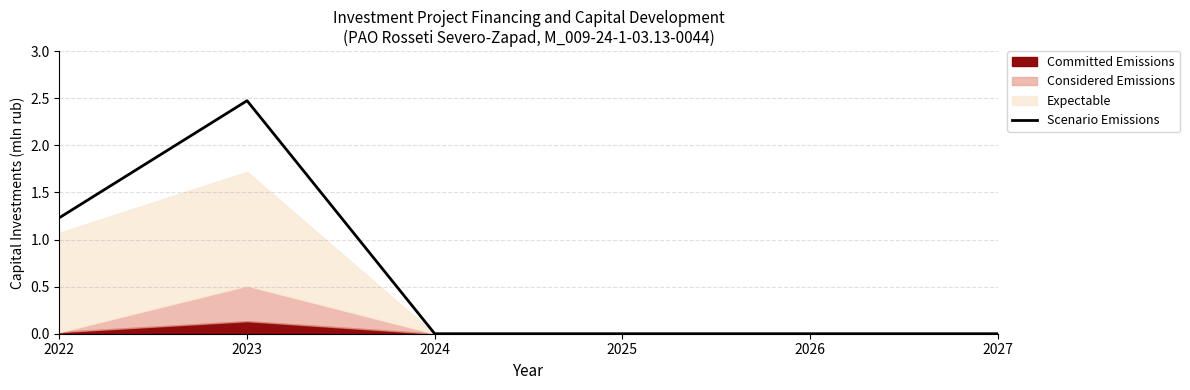

Reading left to right, list all the values displayed in this chart.

1.2	2.5	0.0	0.0	0.0	0.0